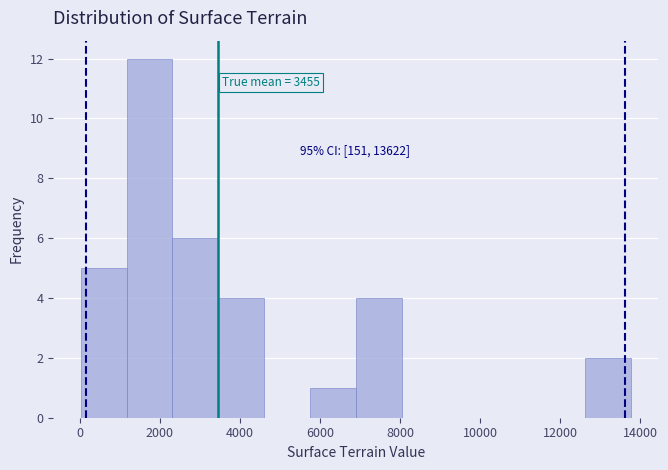

Over which range of the x-axis is the bar tallest?

1200 to 2400